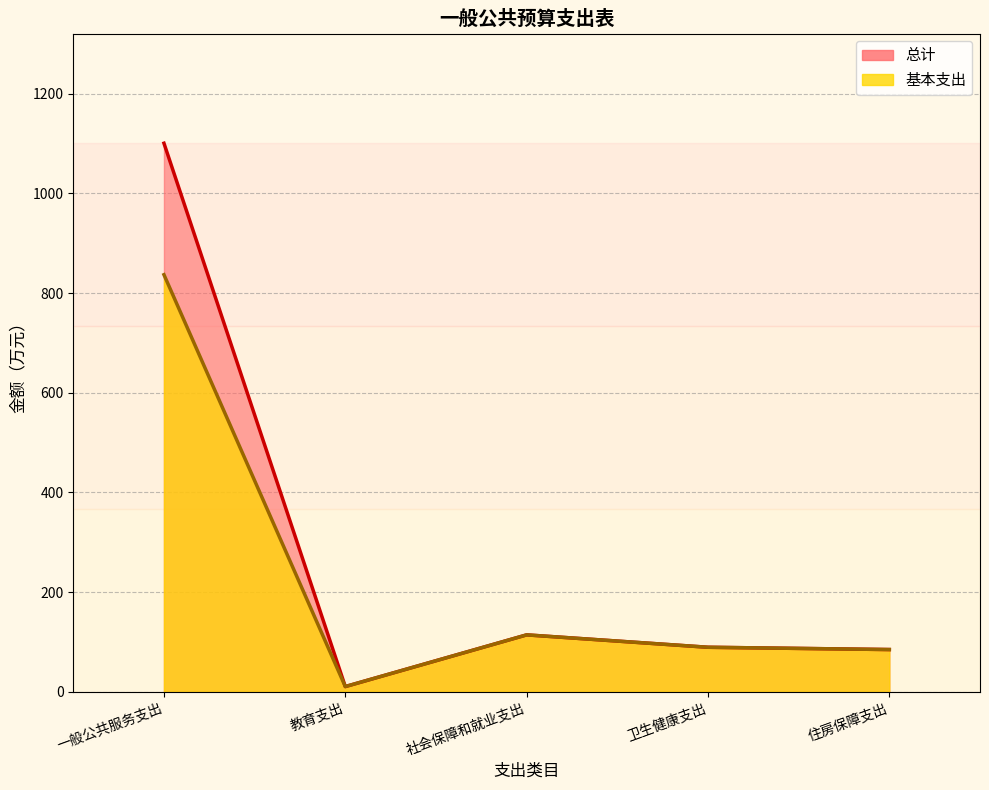

Between 社会保障和就业支出 and 住房保障支出, which is larger?

社会保障和就业支出